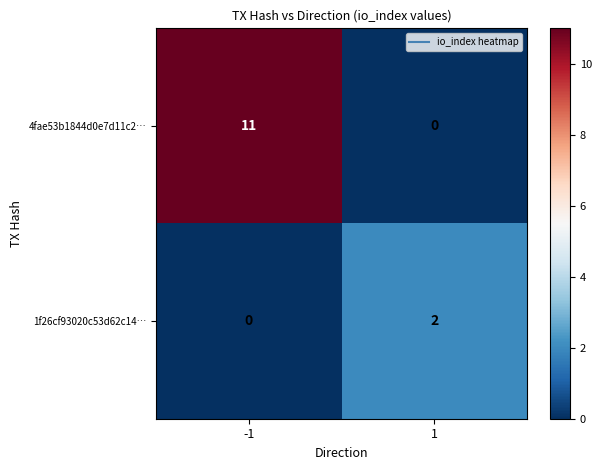

Reading right to left, extract all data points from this chart.

4fae53b1844d0e7d11c2…: 0	11
1f26cf93020c53d62c14…: 2	0